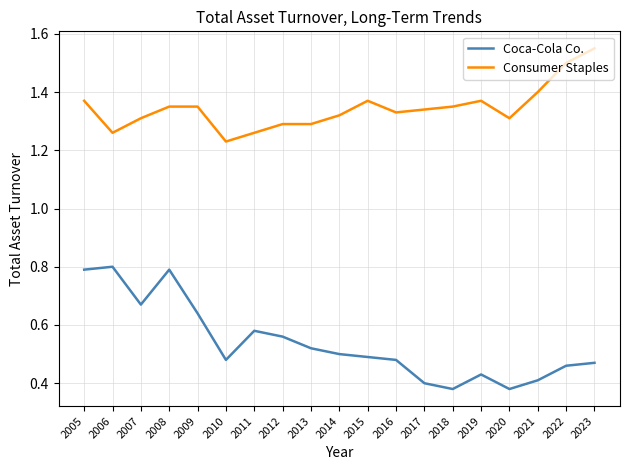

True or false: Consumer Staples has a value of 1.9 at 2005.

False